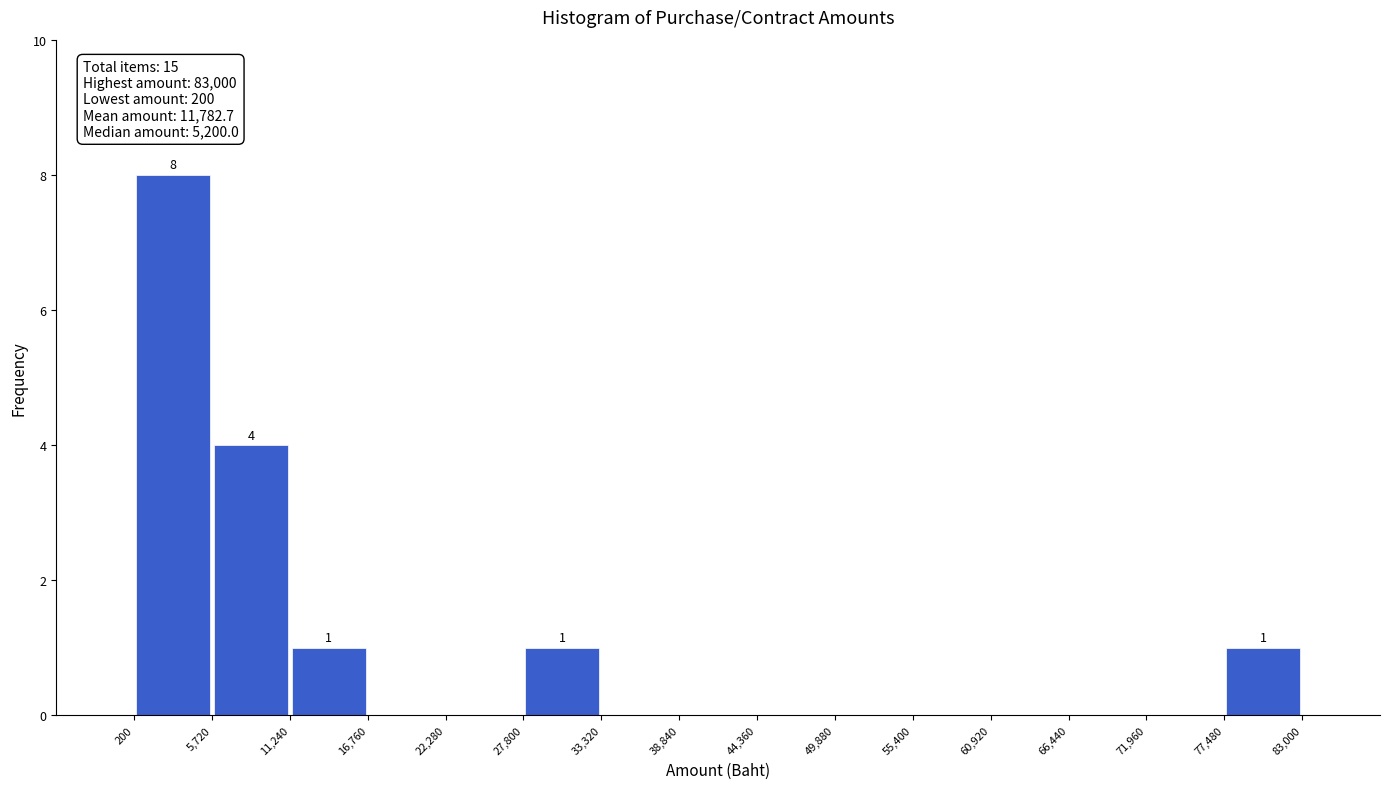

Over which range of the x-axis is the bar tallest?

200 to 5,720